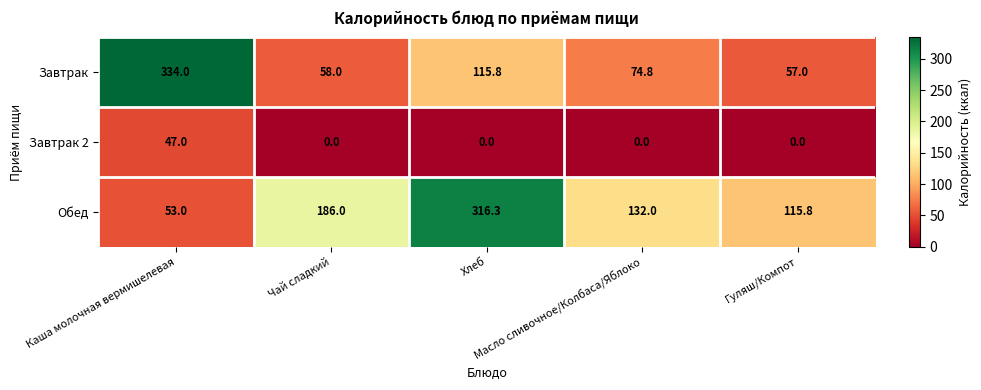

Which series has the largest total across all categories?

Обед